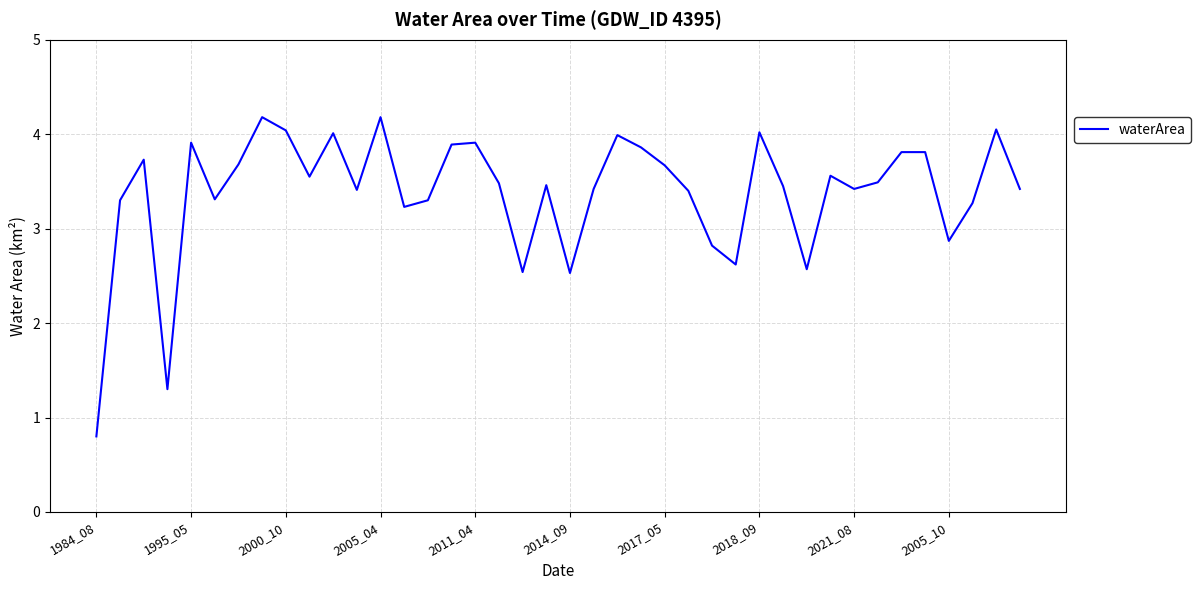

What is the difference between the maximum and minimum values?

3.4